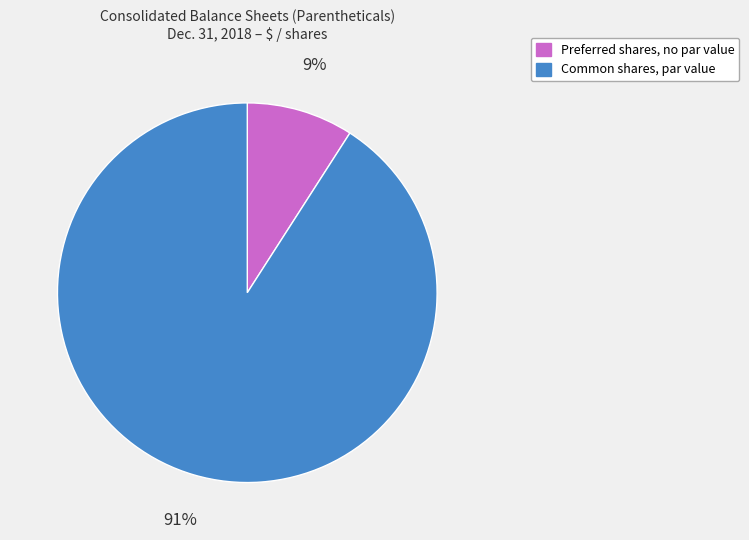

Which category has the biggest portion of the pie?

Common shares, par value